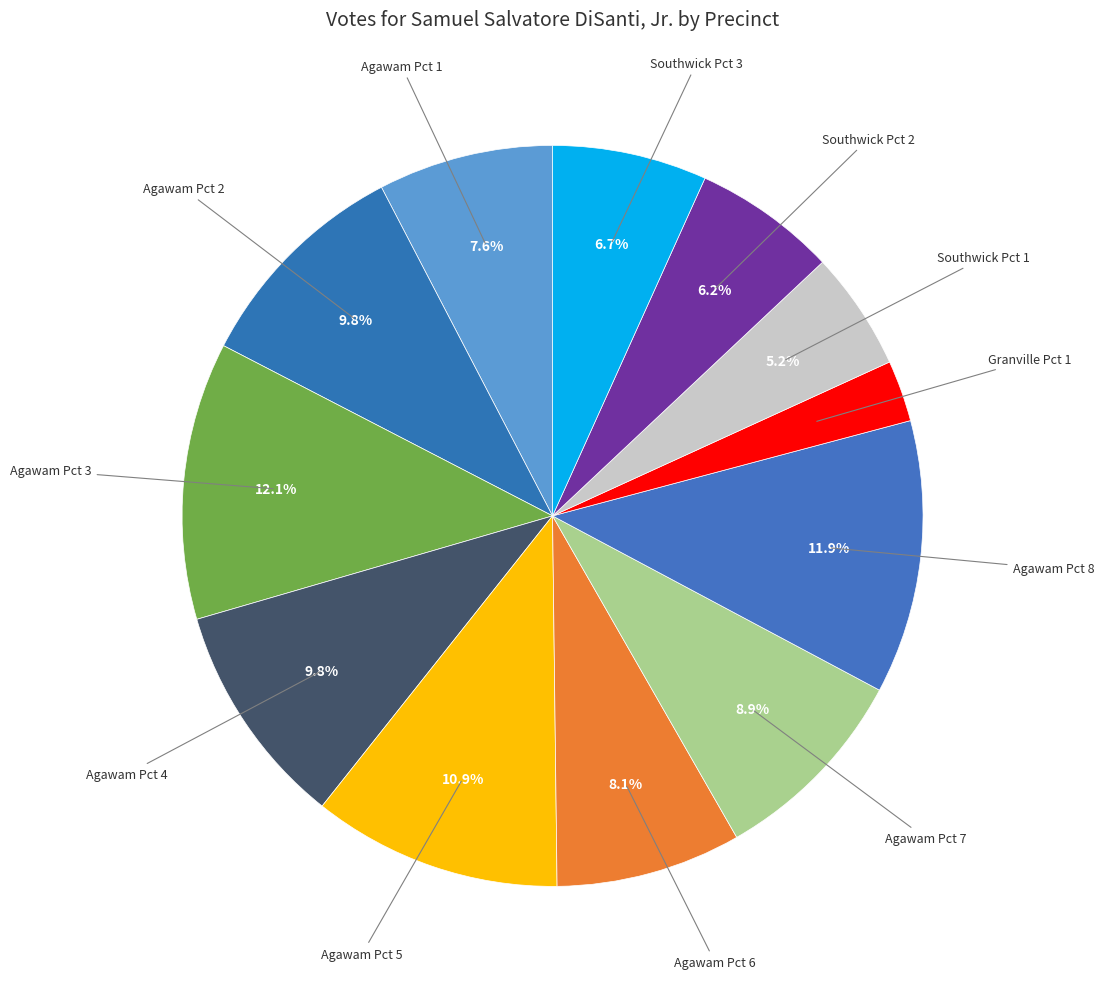

To the nearest percent, what percentage of the pie is Agawam Pct 4?

10%